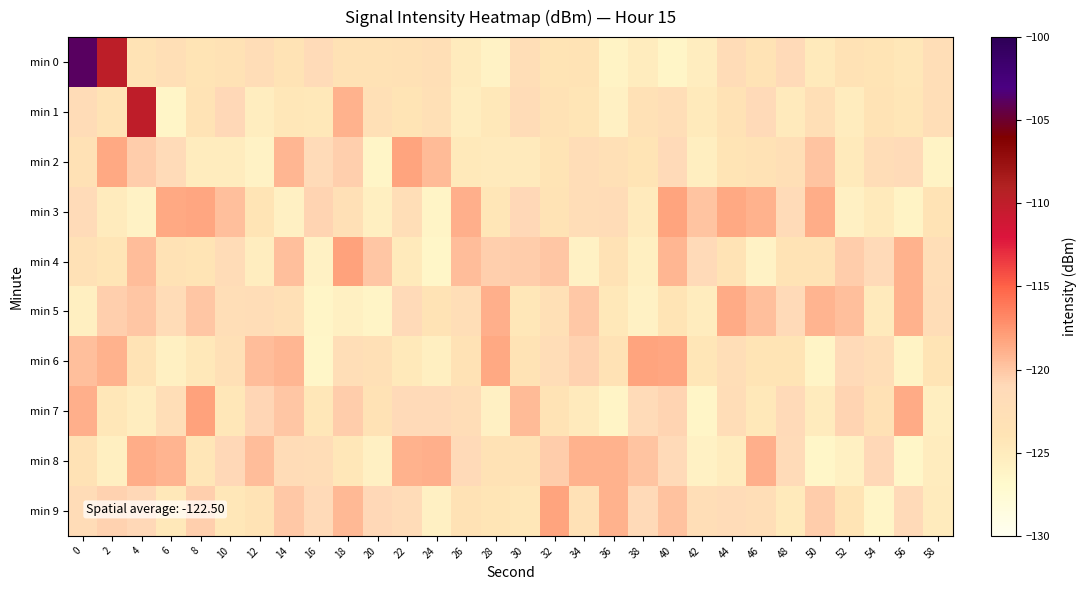

At how many categories does at least one series exceed -118?

3